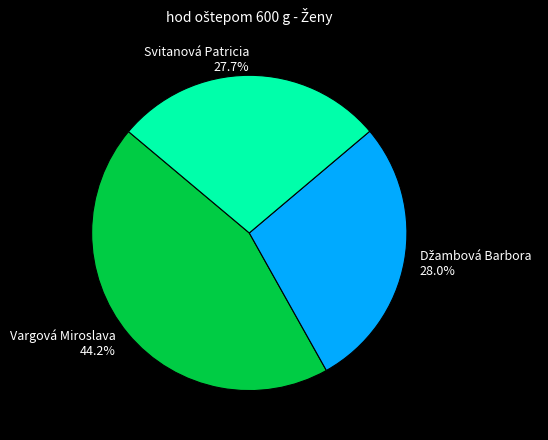

Which slice is the largest?

Vargová Miroslava